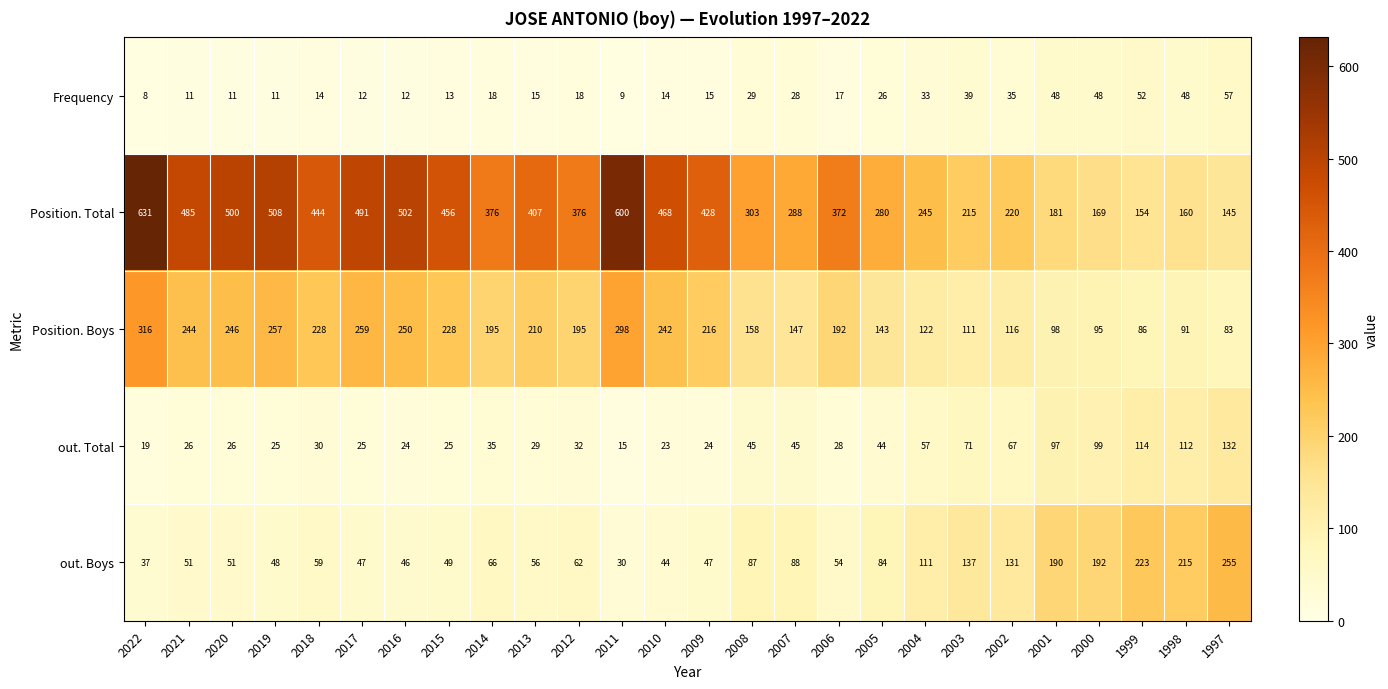

How many distinct data groups are displayed?

5